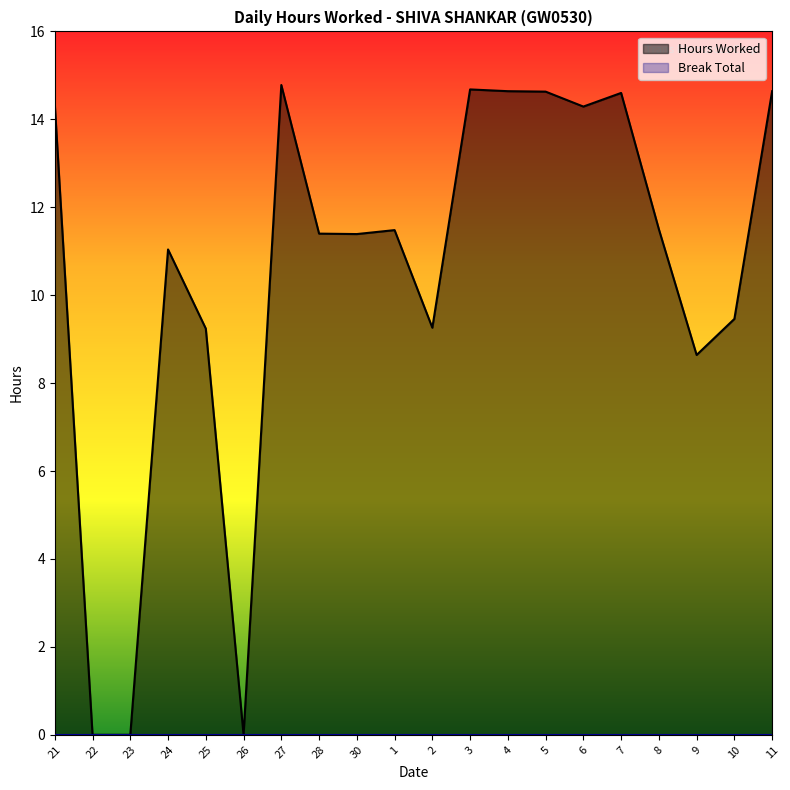

How many positive values are there?

17